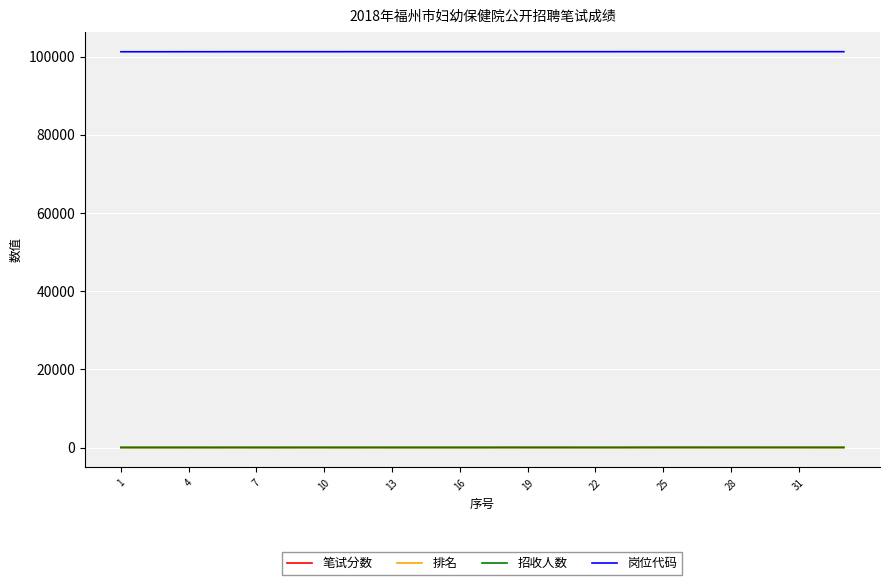

Which series has the widest spread of values?

笔试分数